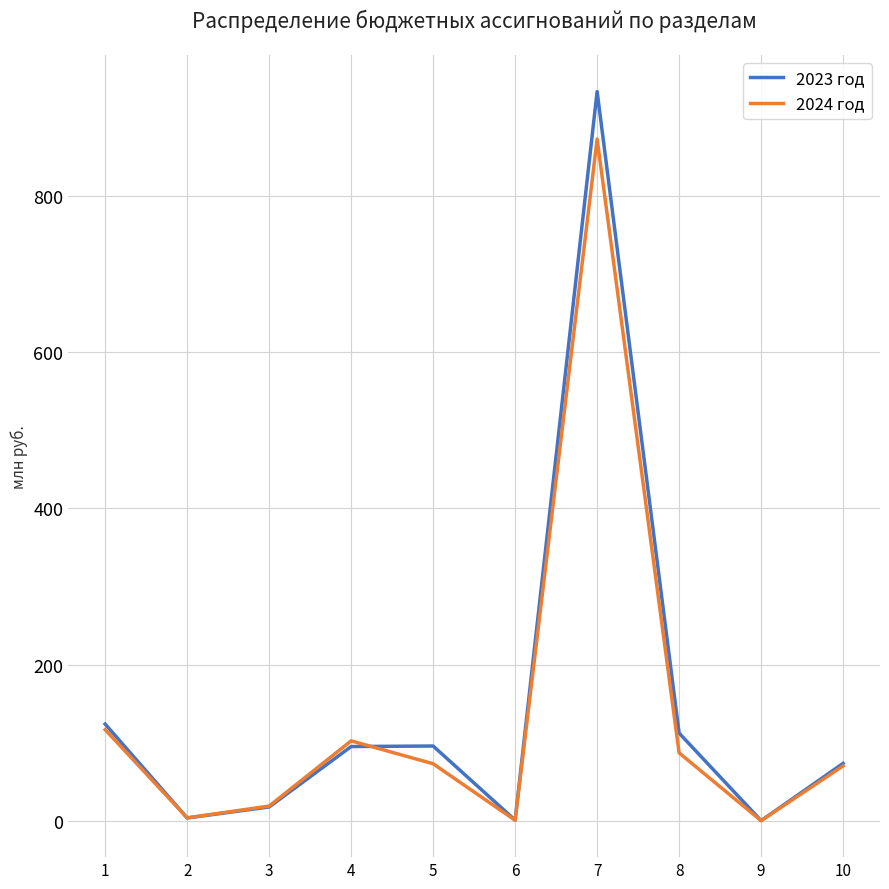

Which series has the largest range (max minus min)?

2023 год